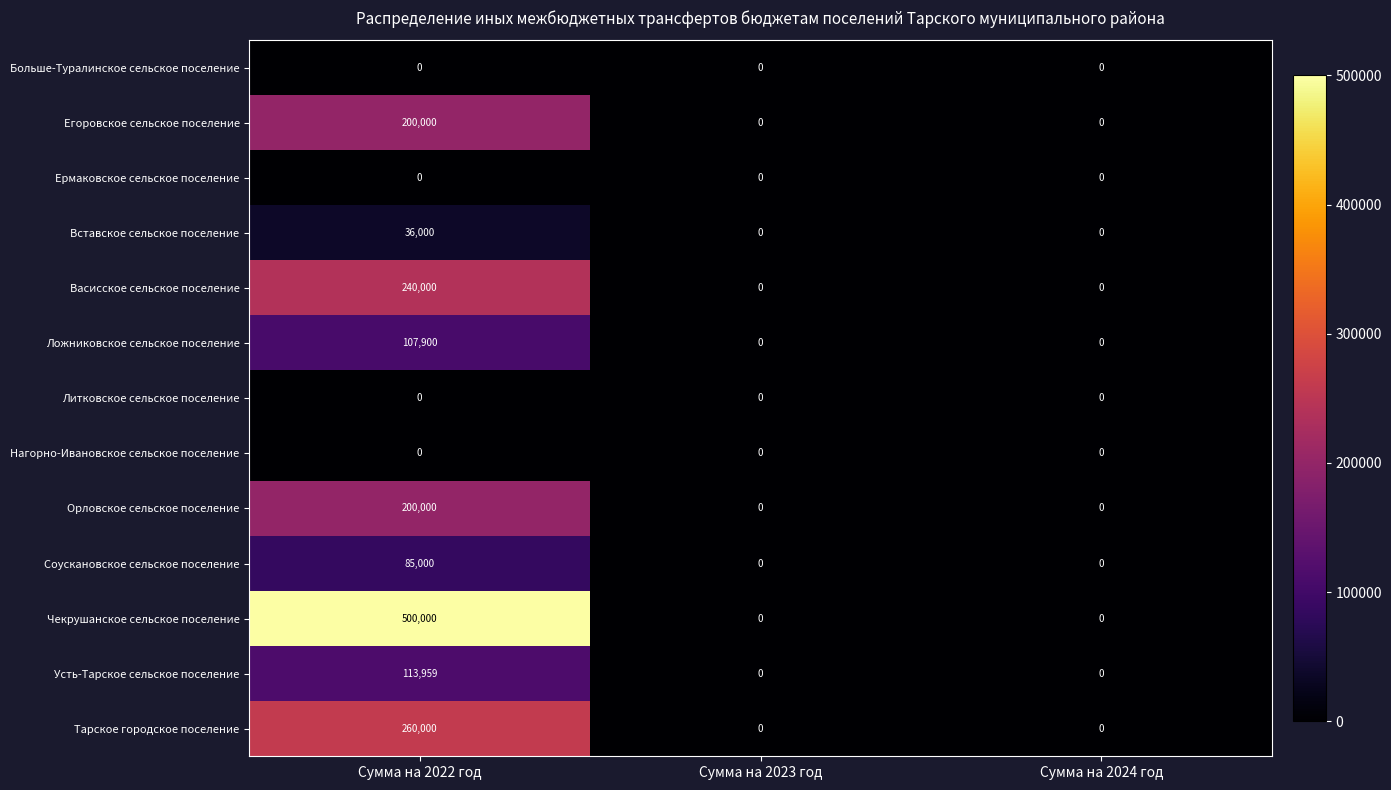

Which category has the highest value in the Орловское сельское поселение series?

Сумма на 2022 год